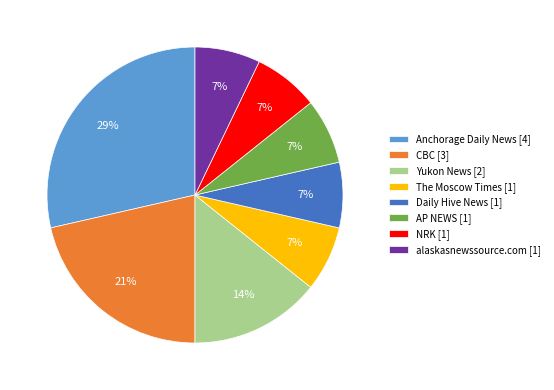

What percentage is the Daily Hive News [1] slice, to the nearest percent?

7%